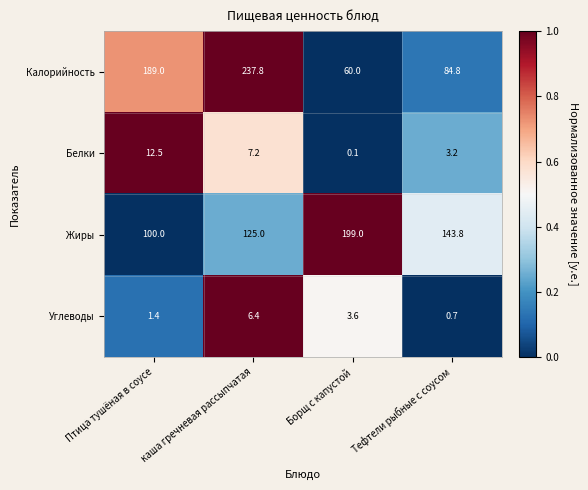

What is the sum of all Белки values?

23.0